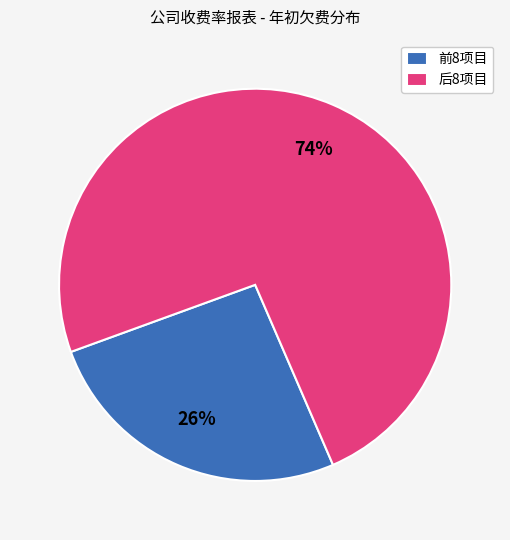

Which category has the smallest portion of the pie?

前8项目